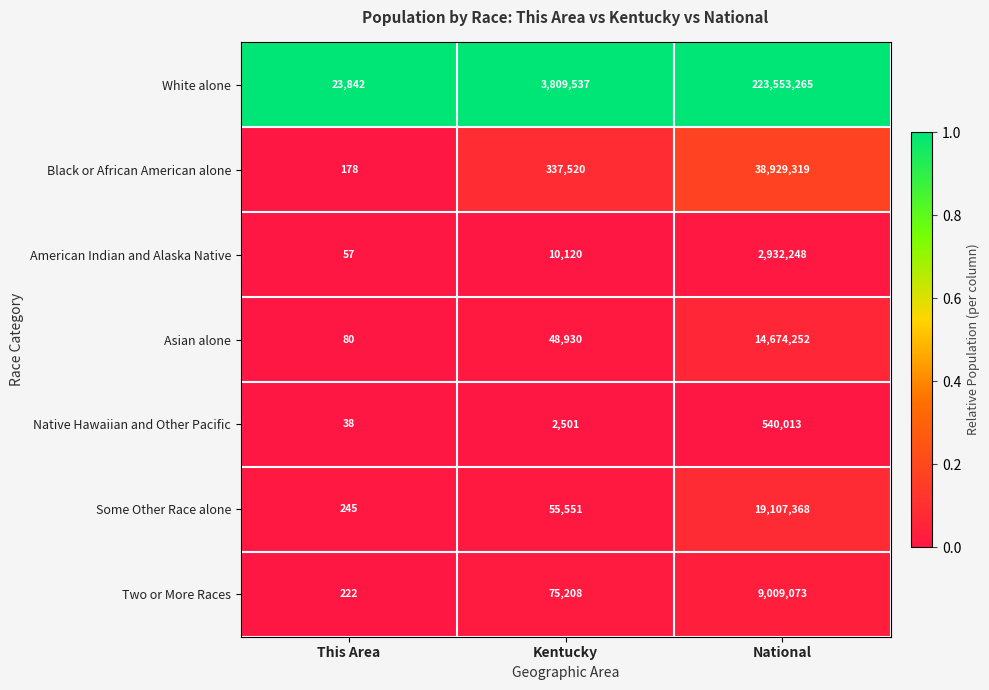

Which series has the largest total across all categories?

White alone